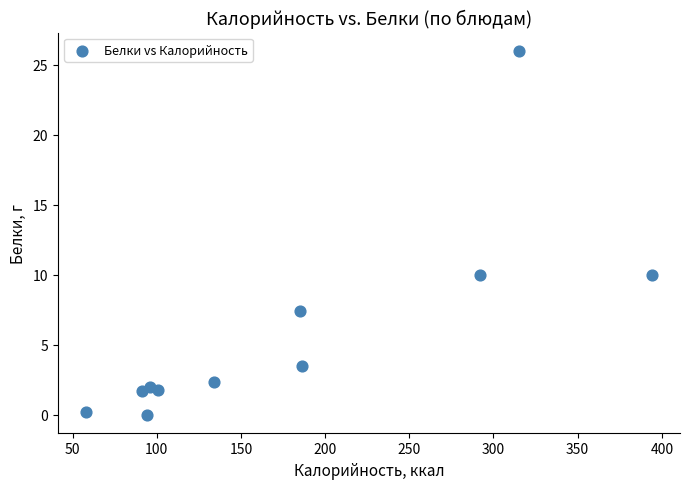

What is the range of X values (max minus min)?

336.1